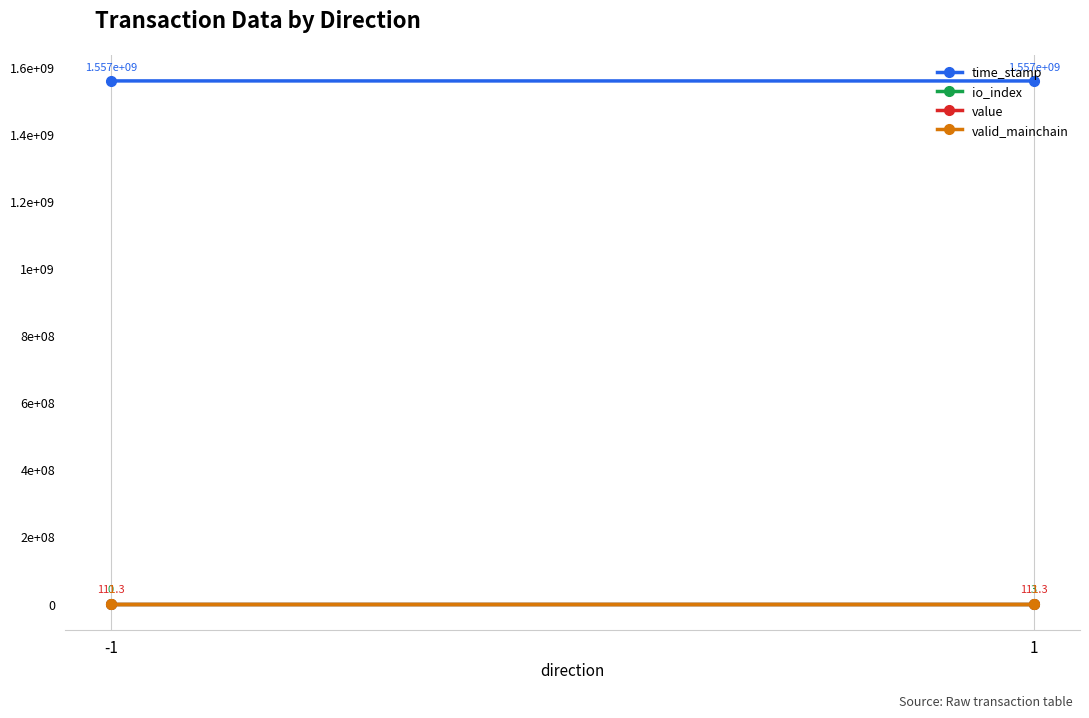

Is it true that valid_mainchain equals 1.5 at -1?

False